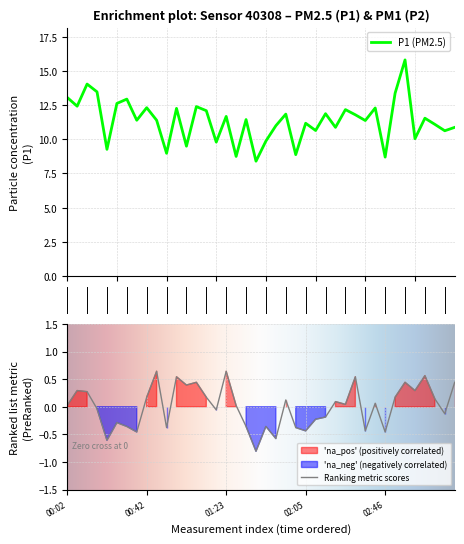

What is the minimum value for P1 (PM2.5)?

8.4